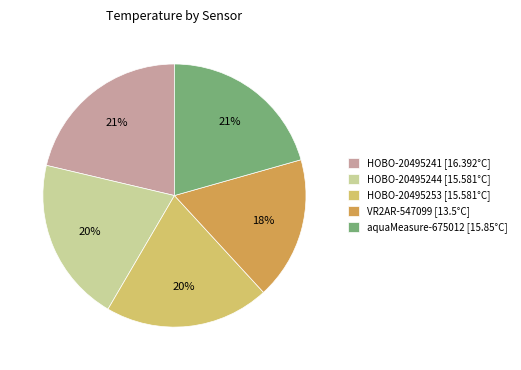

Which has a higher value, HOBO-20495241 [16.392°C] or HOBO-20495244 [15.581°C]?

HOBO-20495241 [16.392°C]